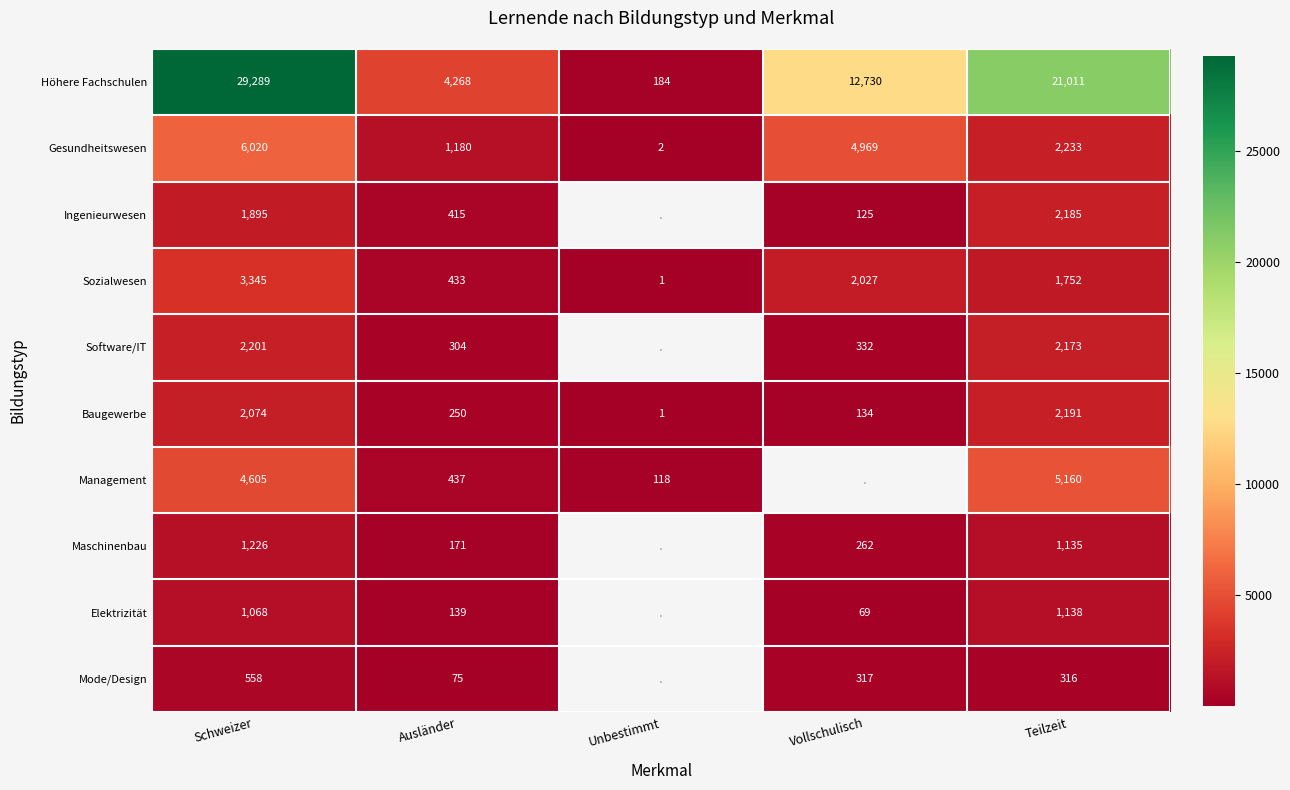

List the labels in order of Höhere Fachschulen value, smallest first.

Unbestimmt, Ausländer, Vollschulisch, Teilzeit, Schweizer